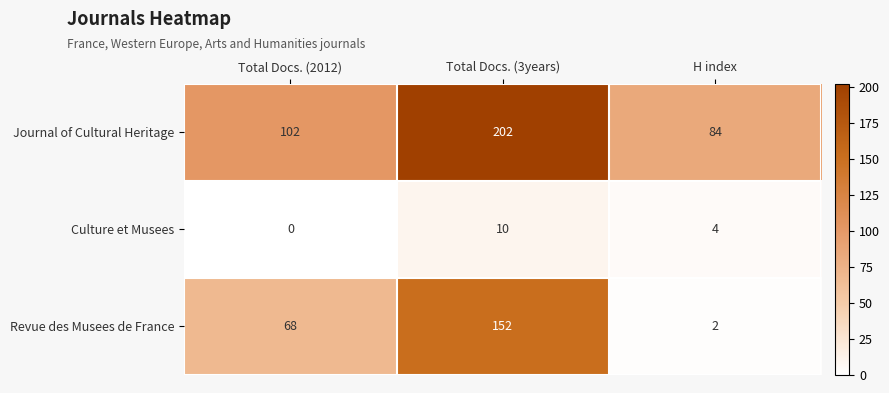

What is the total value across all series at H index?

90